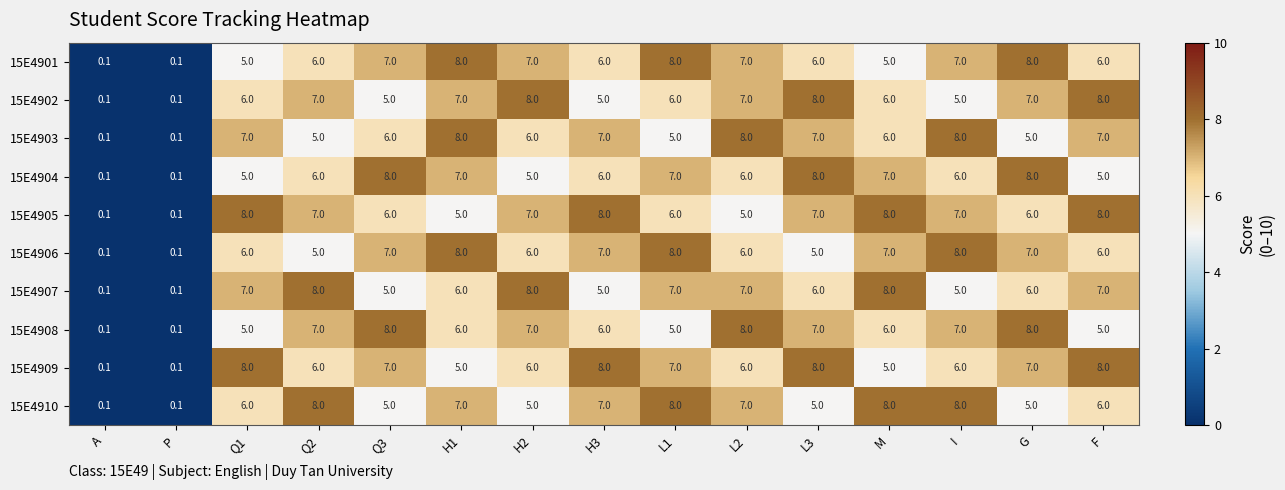

At how many categories does at least one series exceed 7?

13